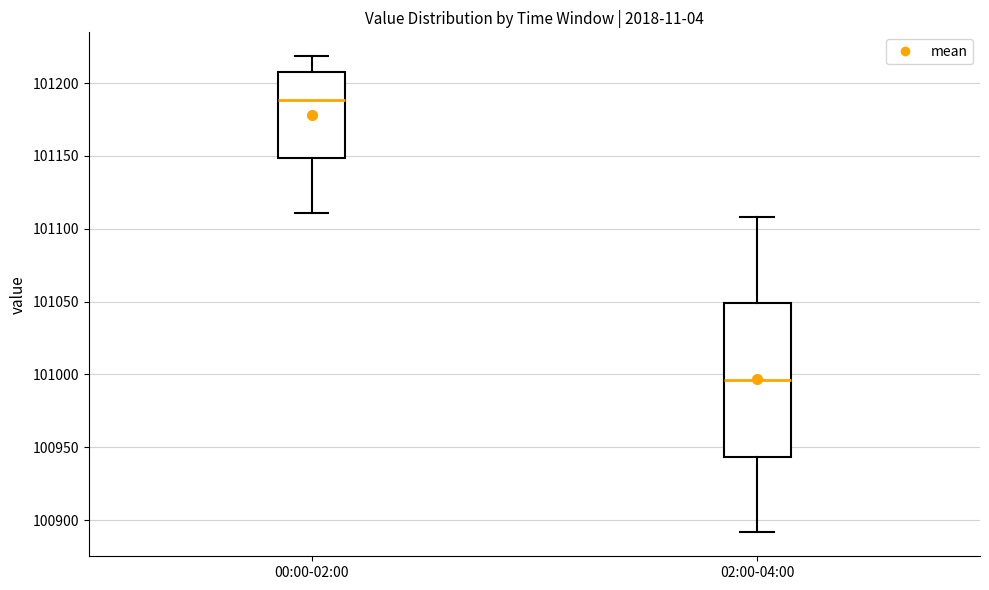

Reading left to right, read every box against the y-axis: the position of its median line, the range the box covers, and the ends of its whiskers. The values are not printed on the chart, so give them approximately, as read against the axis.

00:00-02:00: median 101190, box 101150 to 101205, whiskers 101110 to 101220
02:00-04:00: median 100995, box 100945 to 101050, whiskers 100890 to 101110